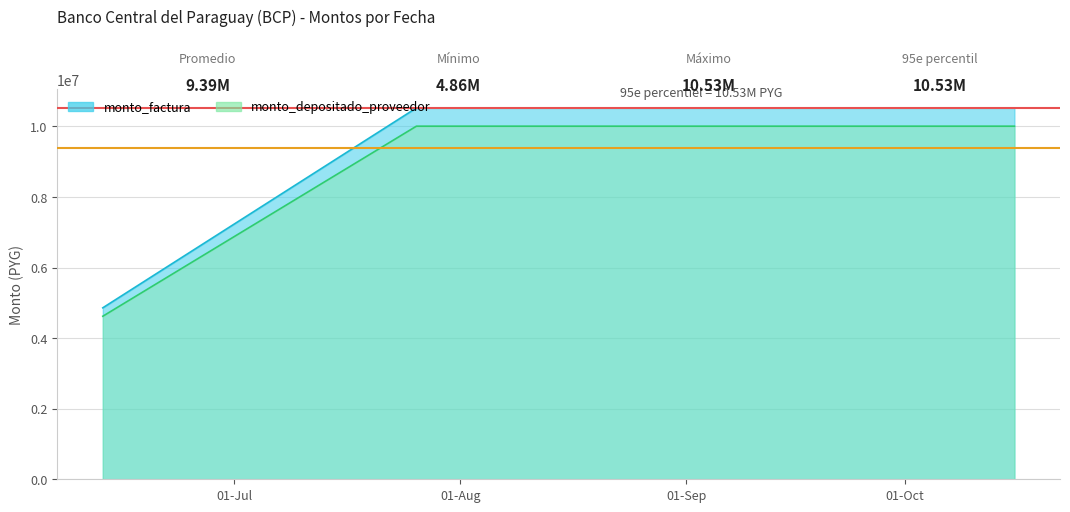

True or false: monto_factura and monto_depositado_proveedor cross at least once.

False